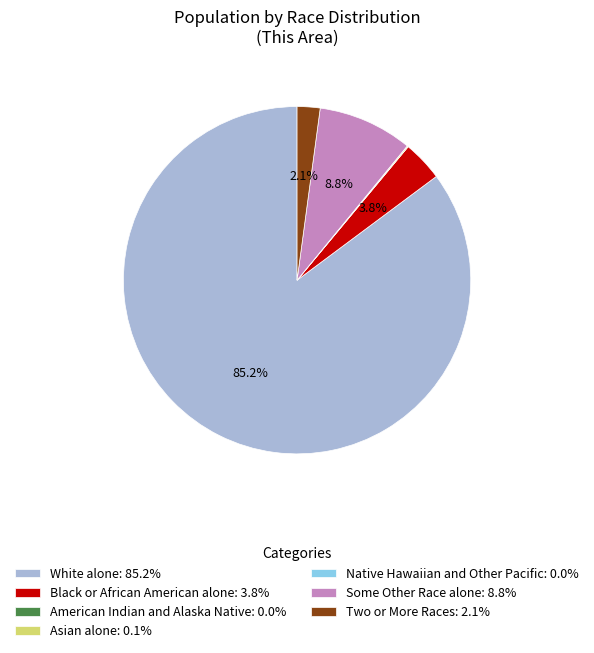

Does any single category account for the majority?

Yes